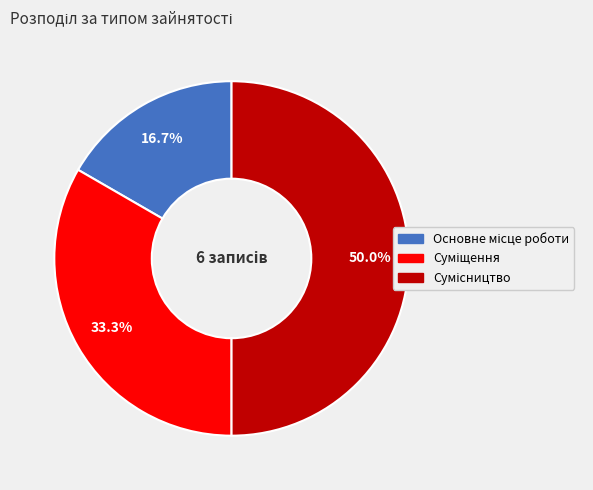

Does Сумісництво account for over 50% of the chart?

No